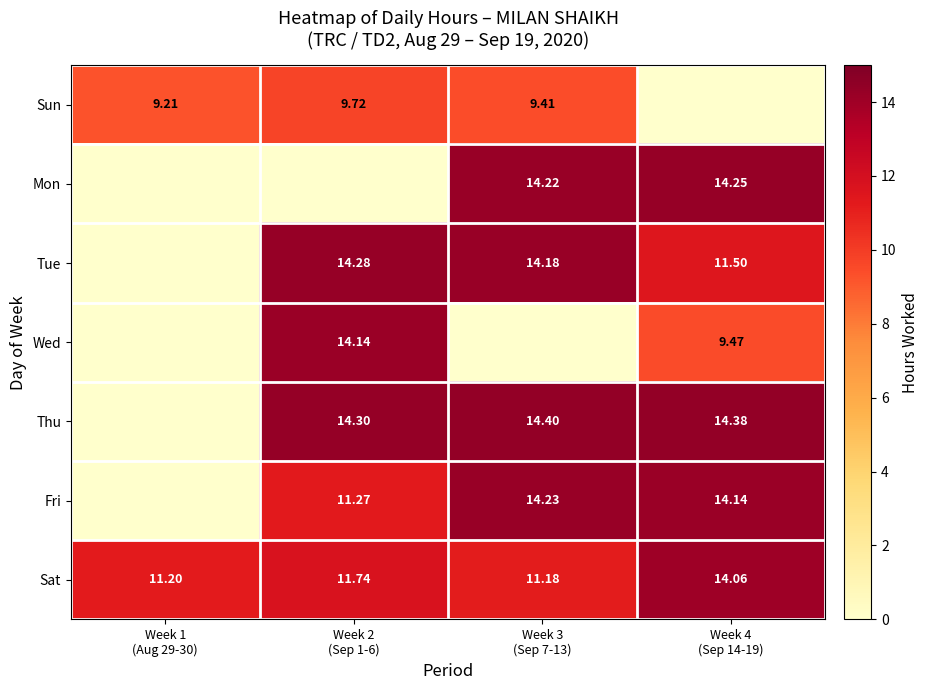

Which category has the highest value in the Sat series?

Week 4 (Sep 14-19)